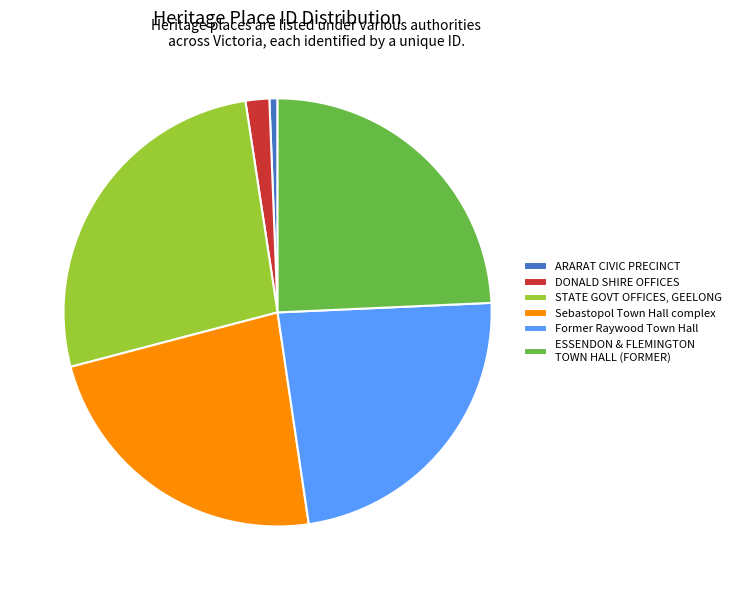

Which category has the biggest portion of the pie?

STATE GOVT OFFICES, GEELONG